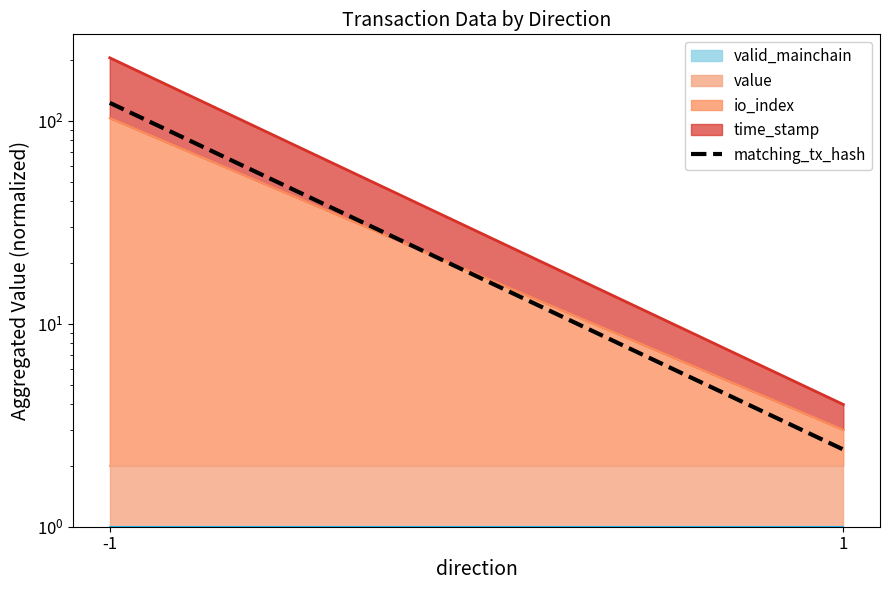

Between -1 and 1, which is larger?

-1